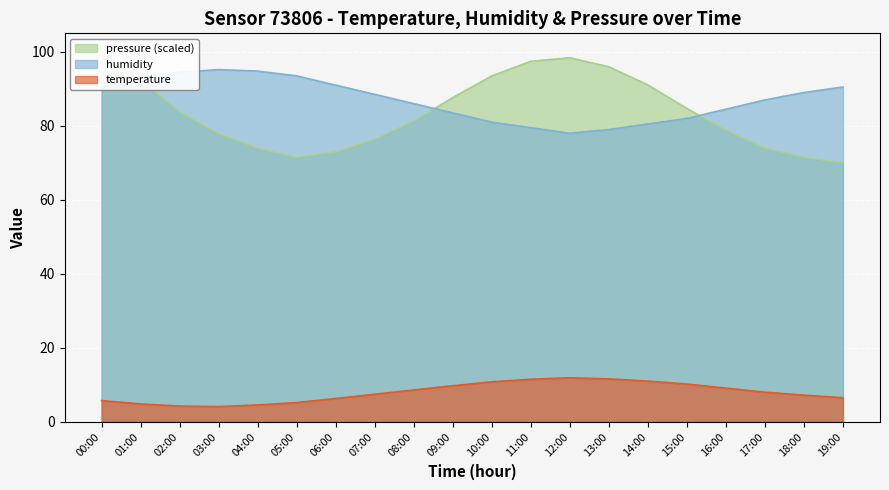

What is the difference between the second highest and minimum values in the temperature series?

7.5